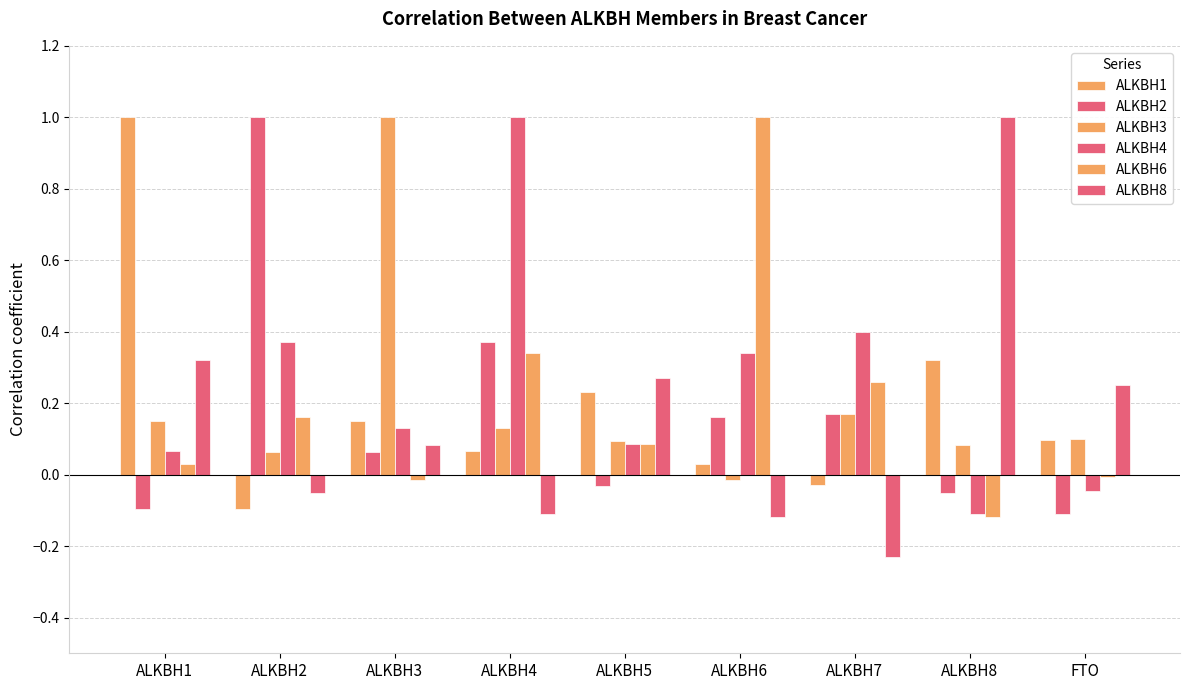

How many values in the ALKBH3 series exceed 0?

8